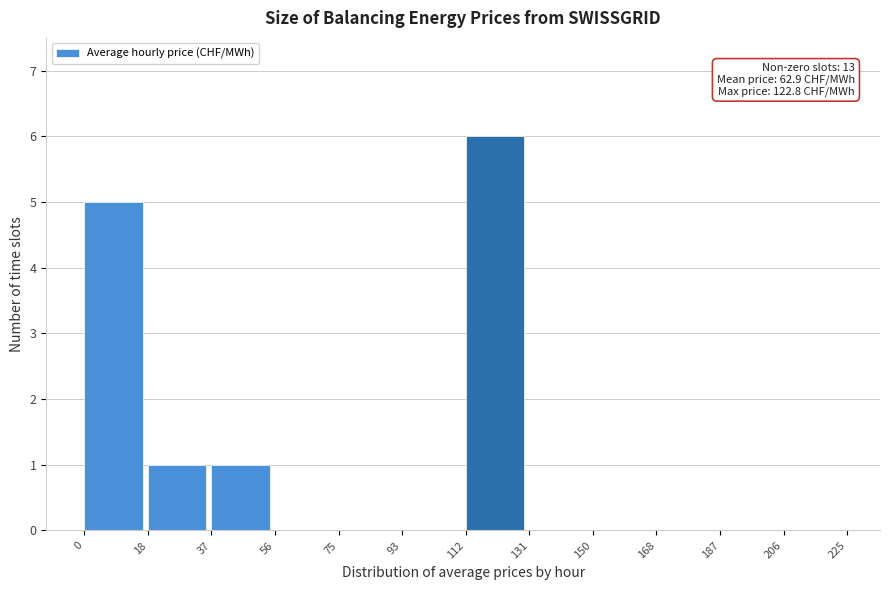

Which range on the x-axis has the tallest bar?

112 to 131